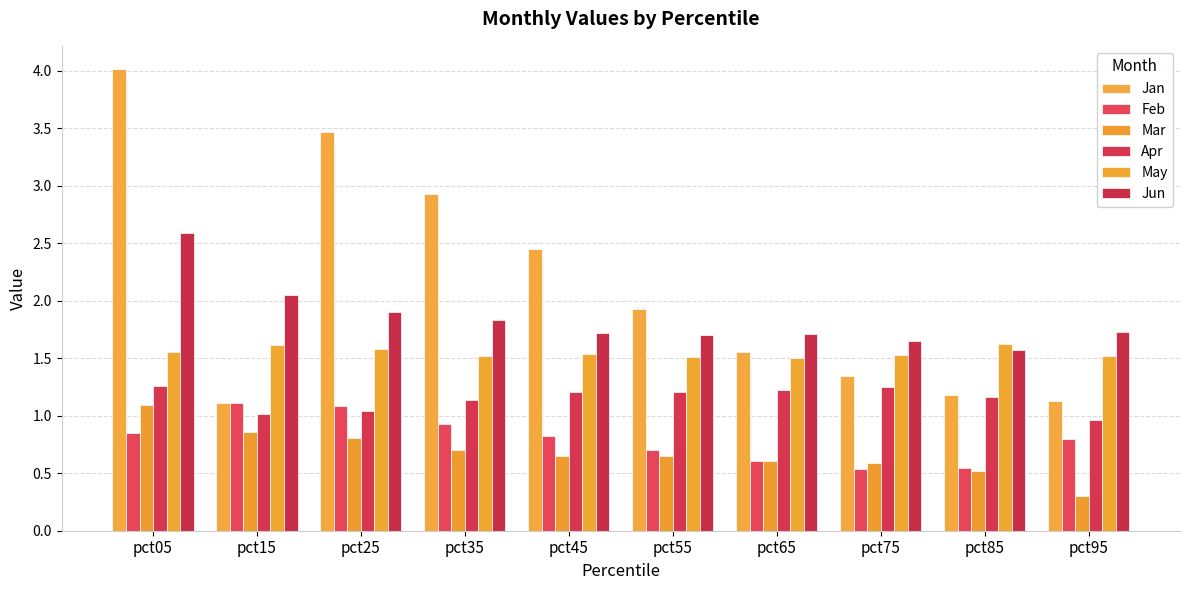

How many bars are there in total?

60